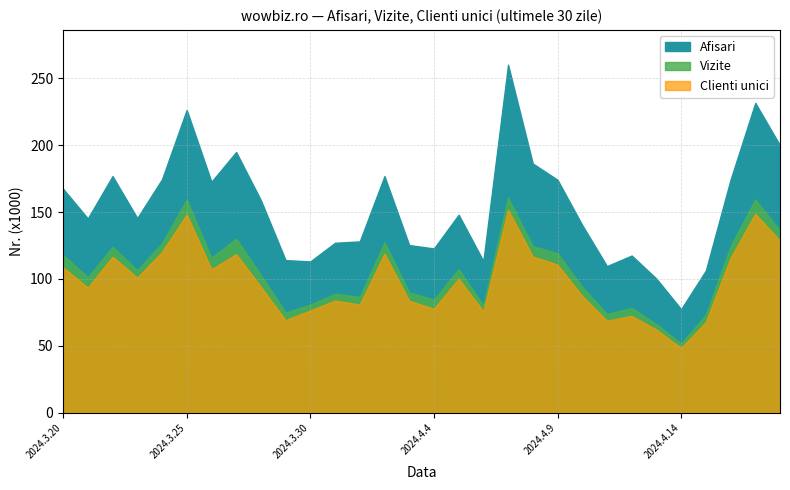

The Clienti unici series shows 148264 at 2024.3.25. True or false?

True